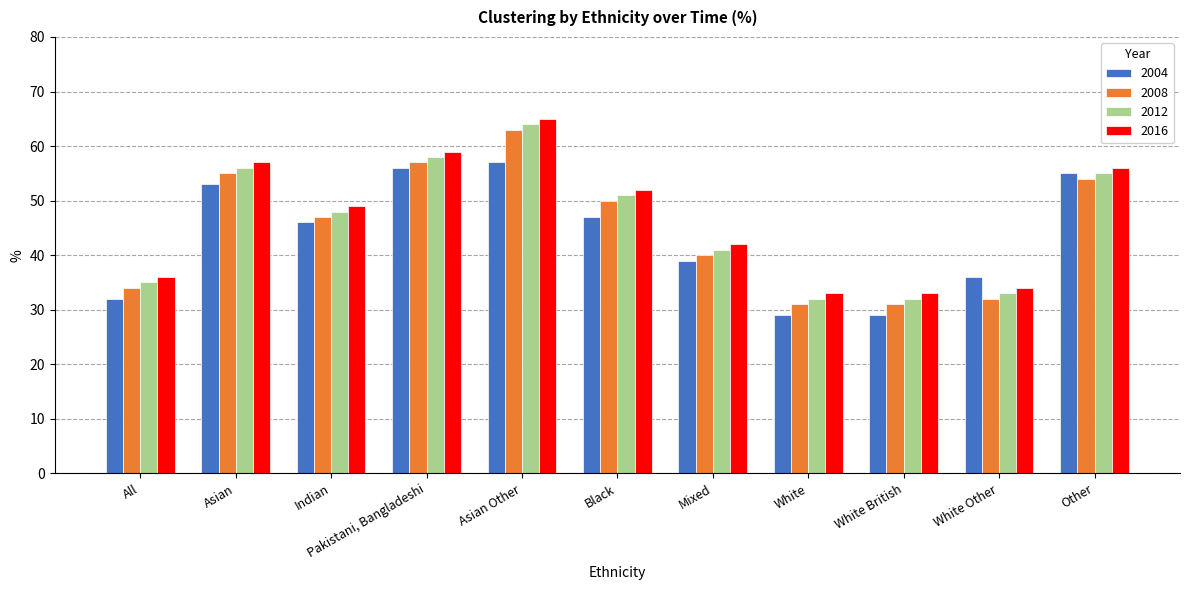

What is the spread (max minus min) of values at Pakistani, Bangladeshi?

3